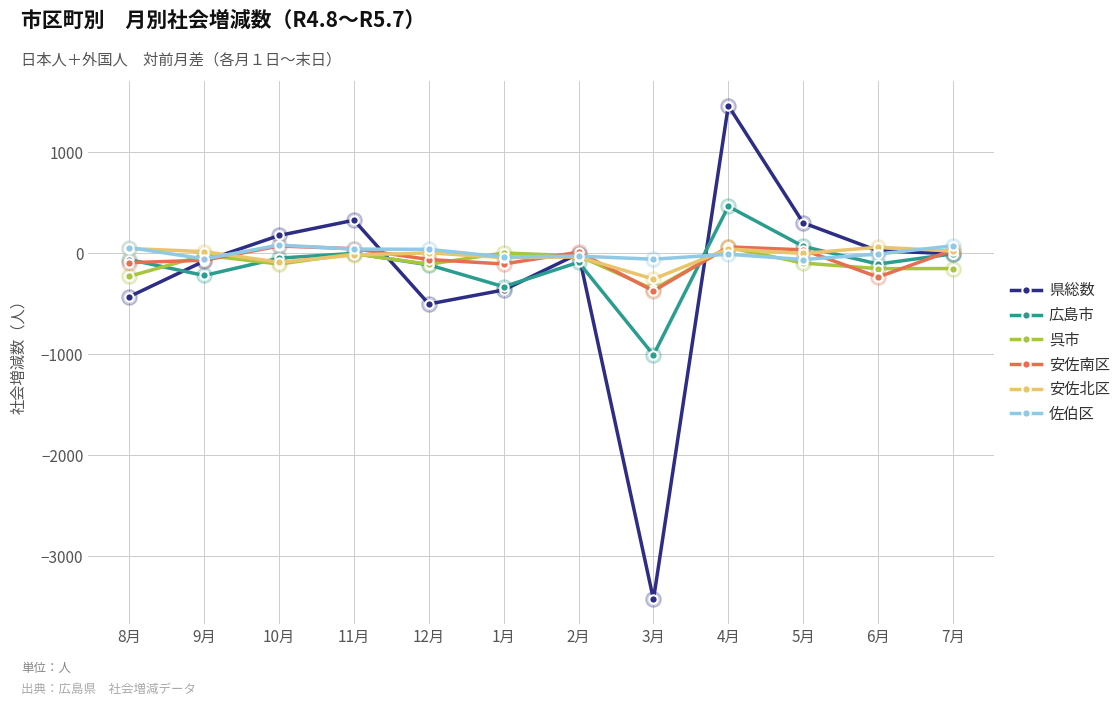

What is the maximum value shown in the chart?

1460